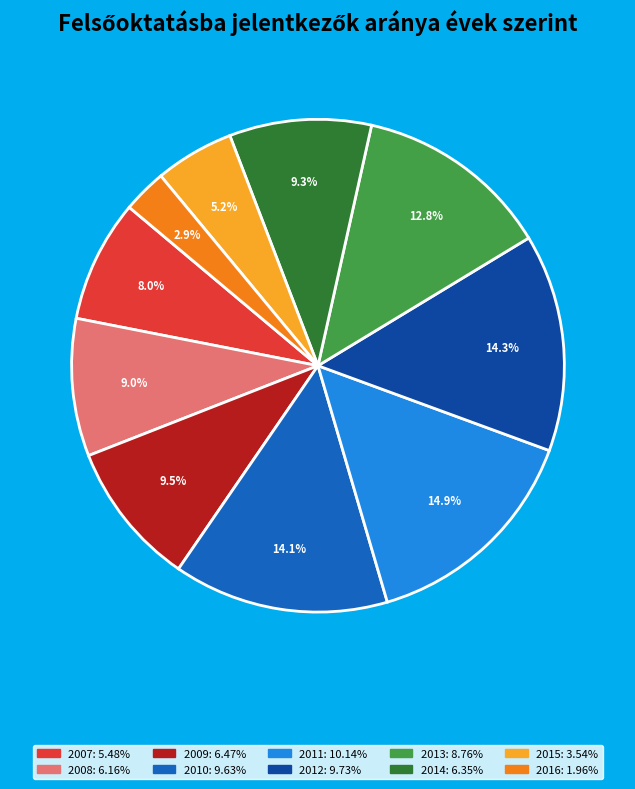

To the nearest percent, what is the combined percentage of 2016 and 2014?

12%